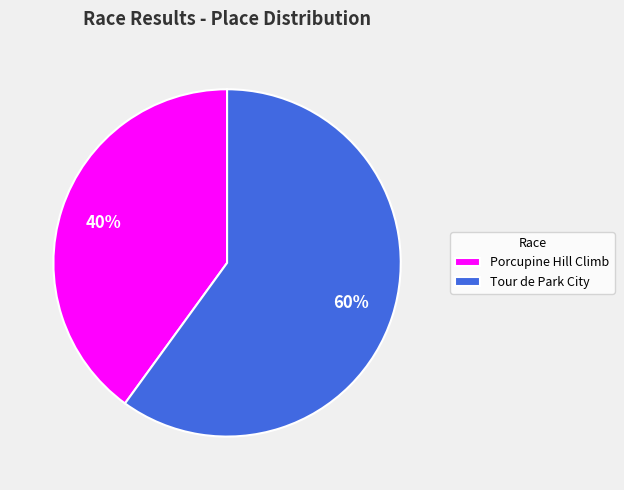

Which slice is the smallest?

Porcupine Hill Climb